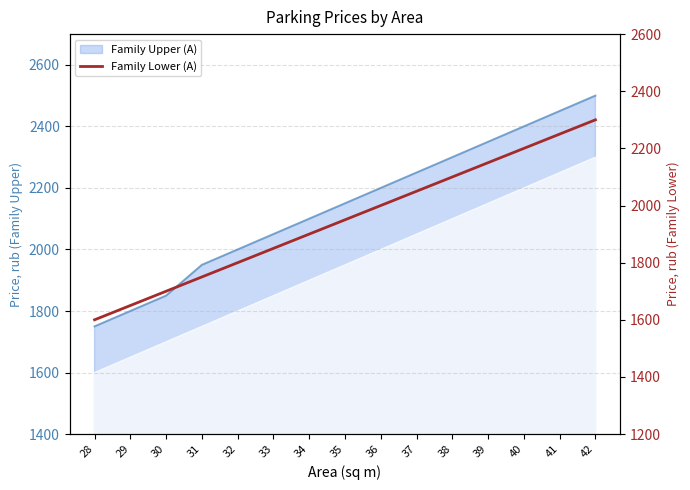

List the labels in order of value, largest first.

42, 41, 40, 39, 38, 37, 36, 35, 34, 33, 32, 31, 30, 29, 28